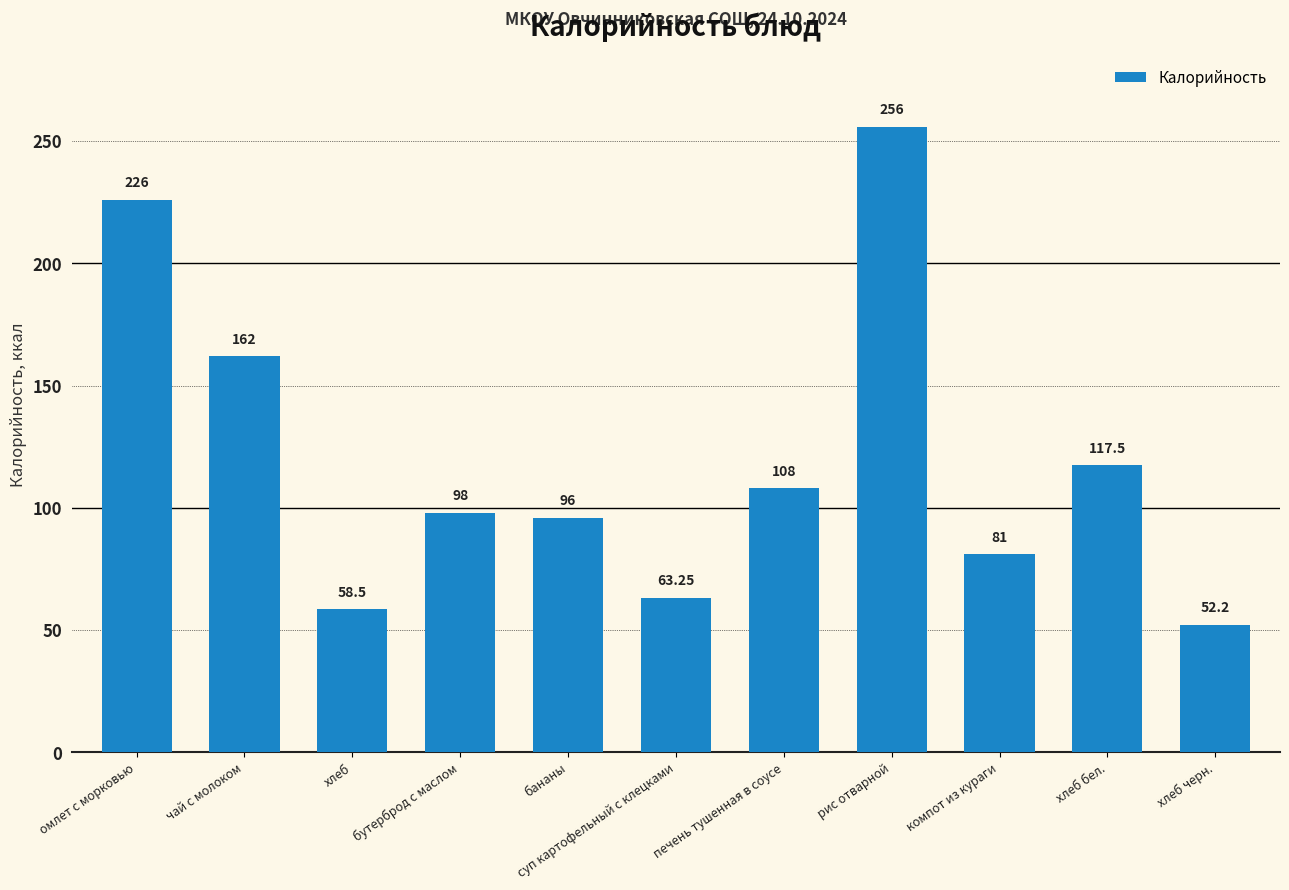

What is the label of the 7th bar from the left?

печень тушенная в соусе